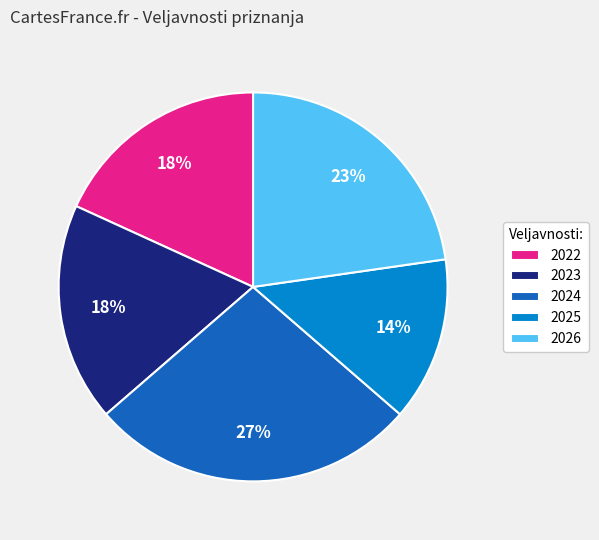

Which slice is the smallest?

2025